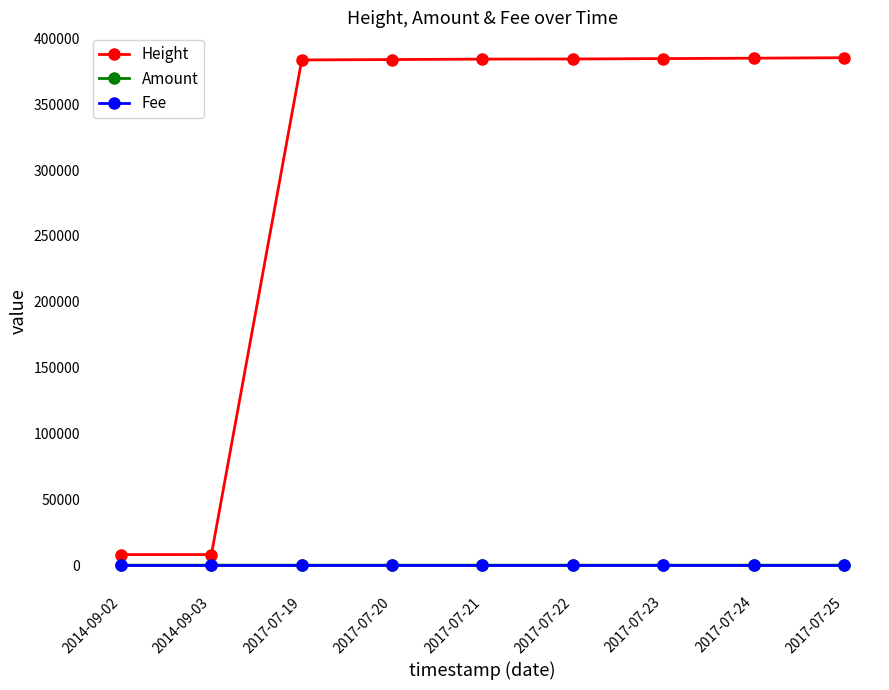

Does the chart have visible grid lines?

No